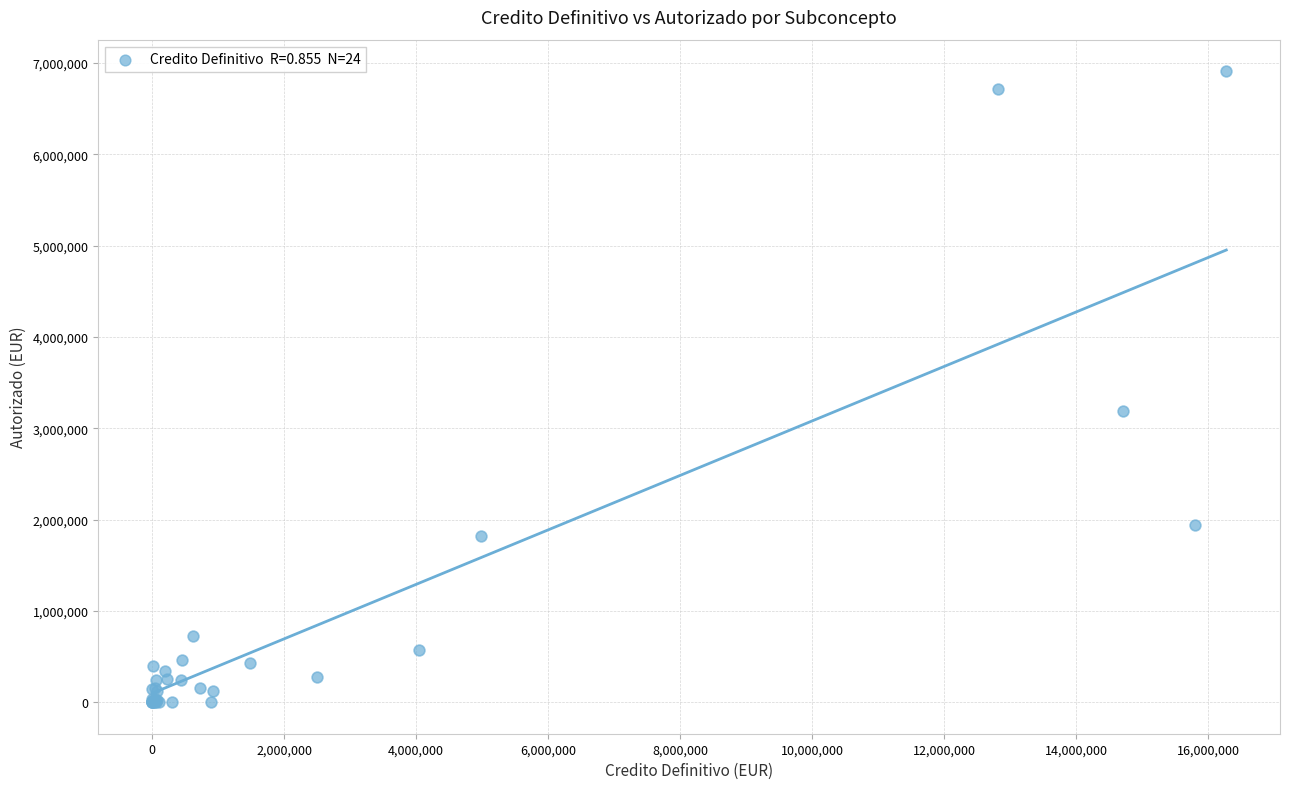

What Y value in the scatter plot is closest to 3454611?

3188049.1